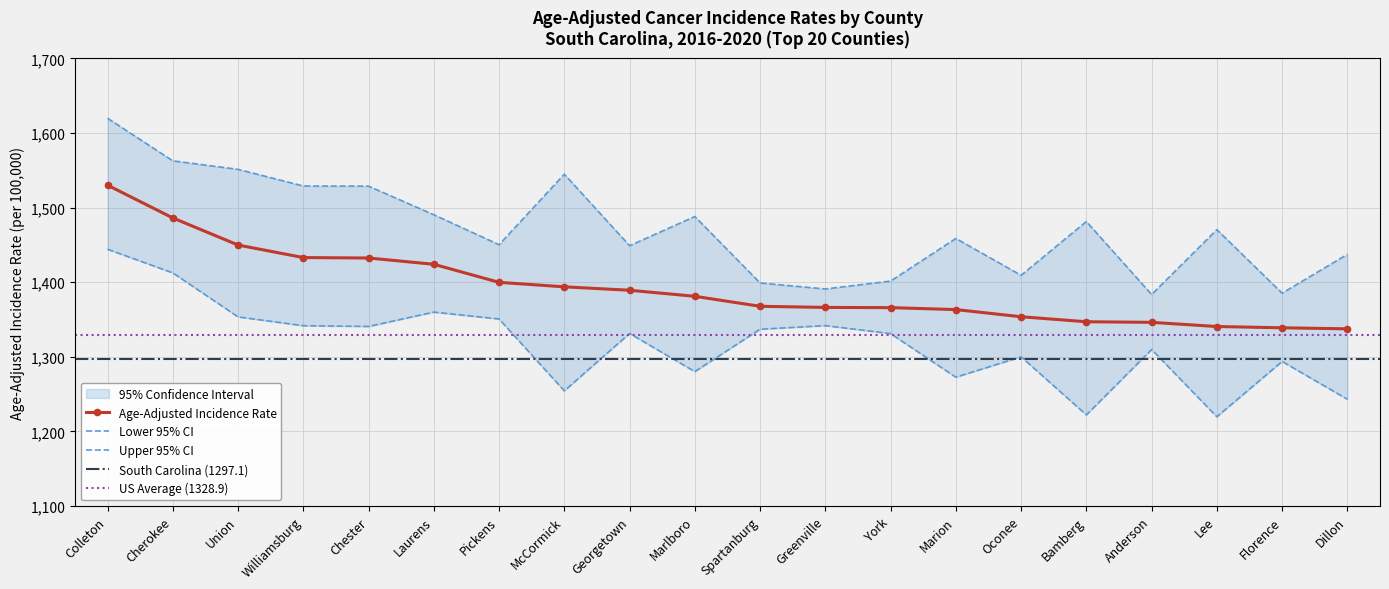

What is the difference between the highest and lowest values at Chester?

188.0